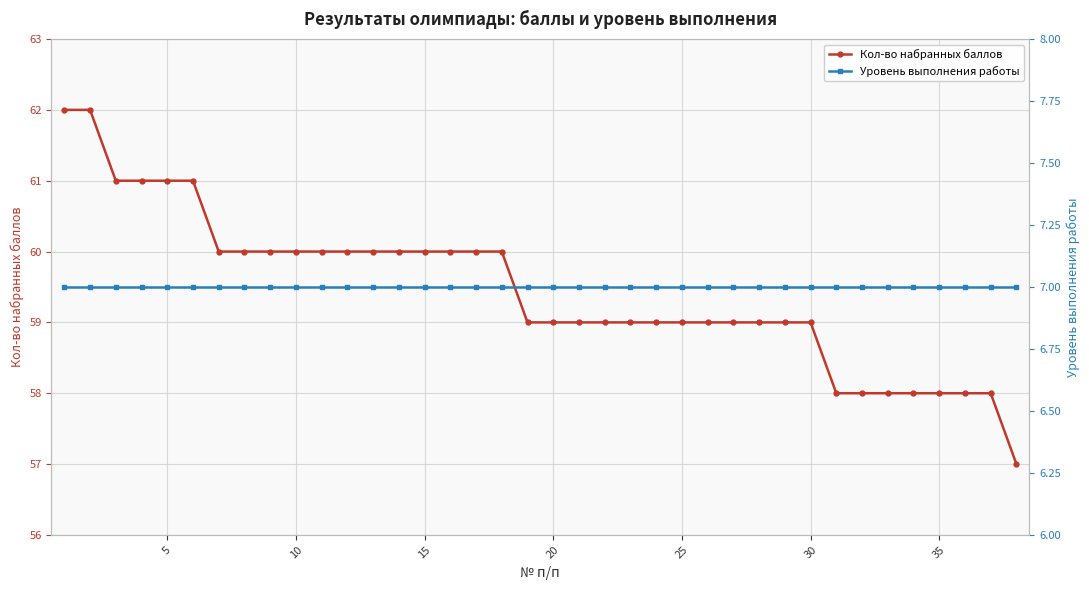

Is this an area chart (filled region under the line)?

No